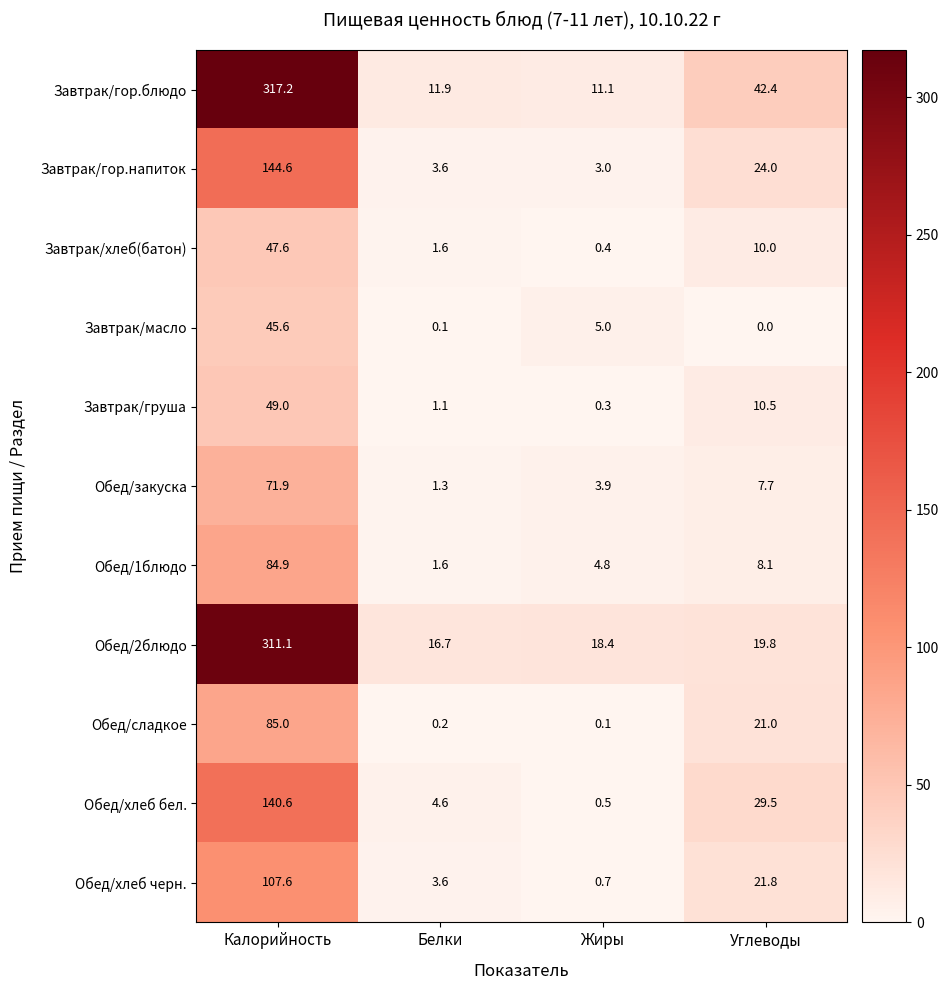

Rank the series by their maximum value, from highest to lowest.

Завтрак/гор.блюдо, Обед/2блюдо, Завтрак/гор.напиток, Обед/хлеб бел., Обед/хлеб черн., Обед/сладкое, Обед/1блюдо, Обед/закуска, Завтрак/груша, Завтрак/хлеб(батон), Завтрак/масло